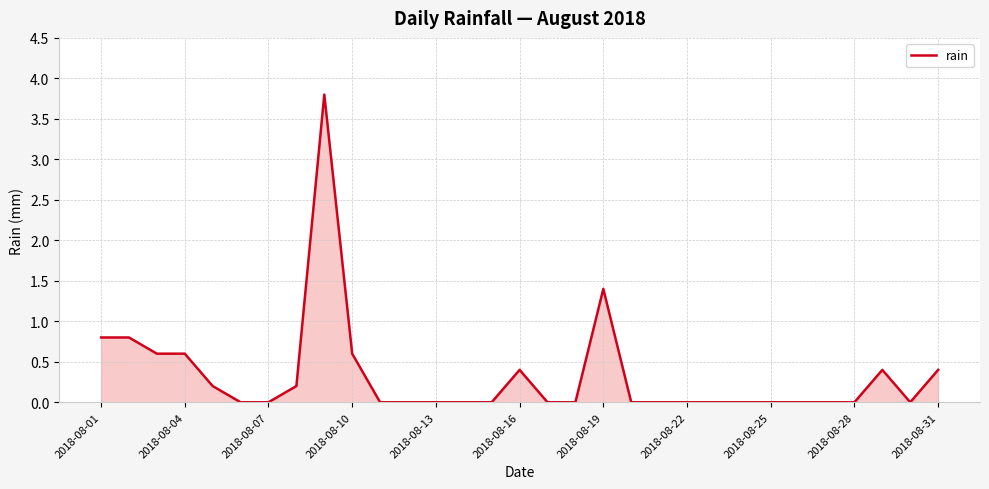

What is the maximum value shown in the chart?

3.8